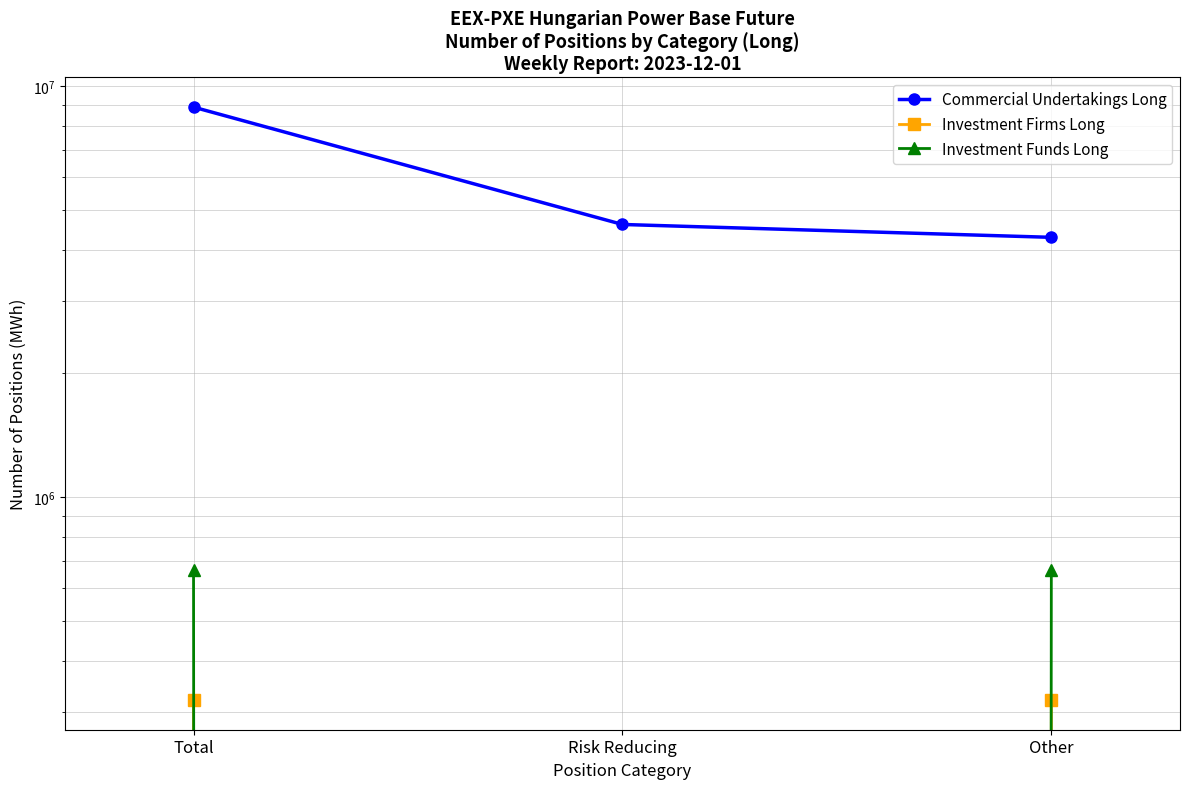

Which category has the lowest value across all series?

Risk Reducing